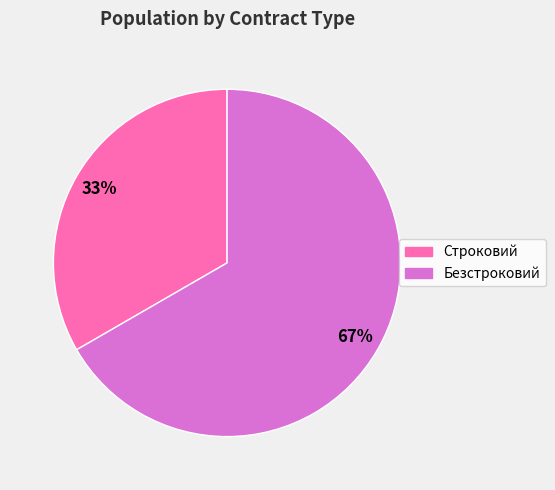

Is the sum of Безстроковий and Строковий greater than half?

Yes